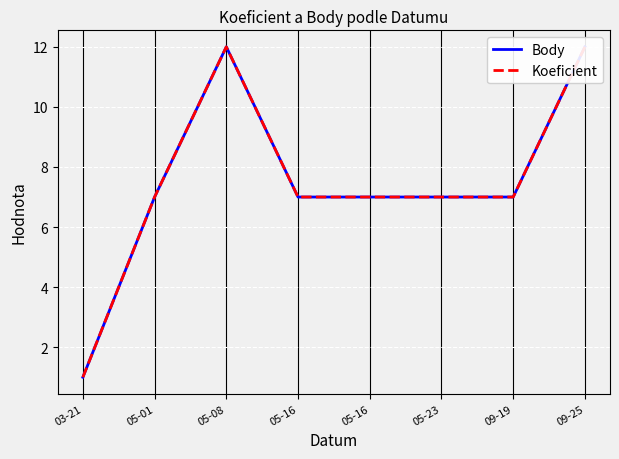

At how many categories does at least one series exceed 7?

2